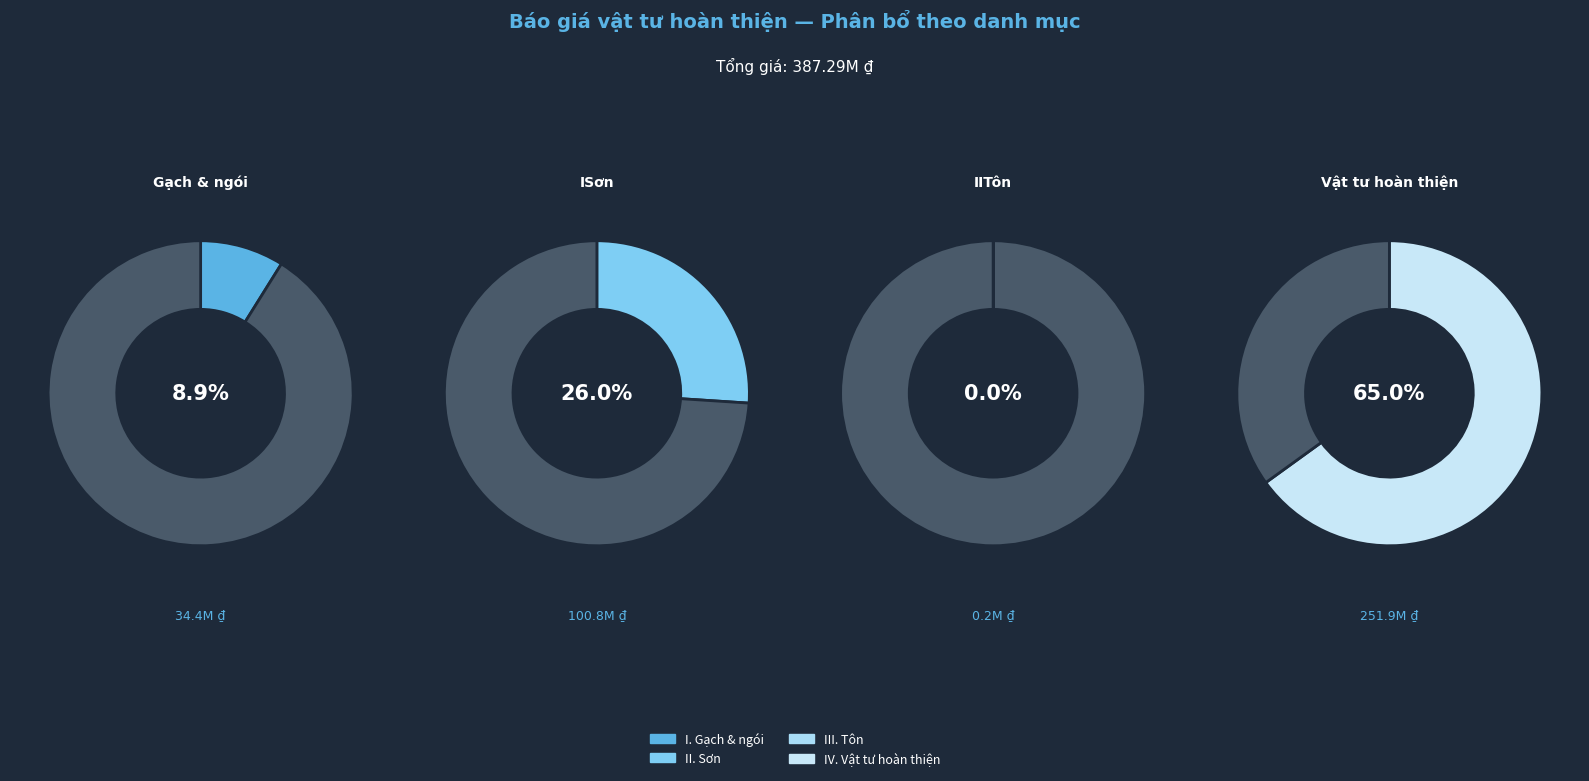

To the nearest percent, what is the combined percentage of II. Sơn and IV. Vật tư hoàn thiện?

91%